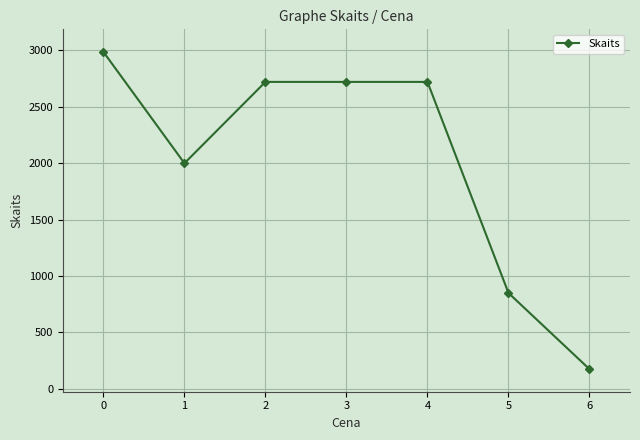

At which label is the value closest to 1581?

1